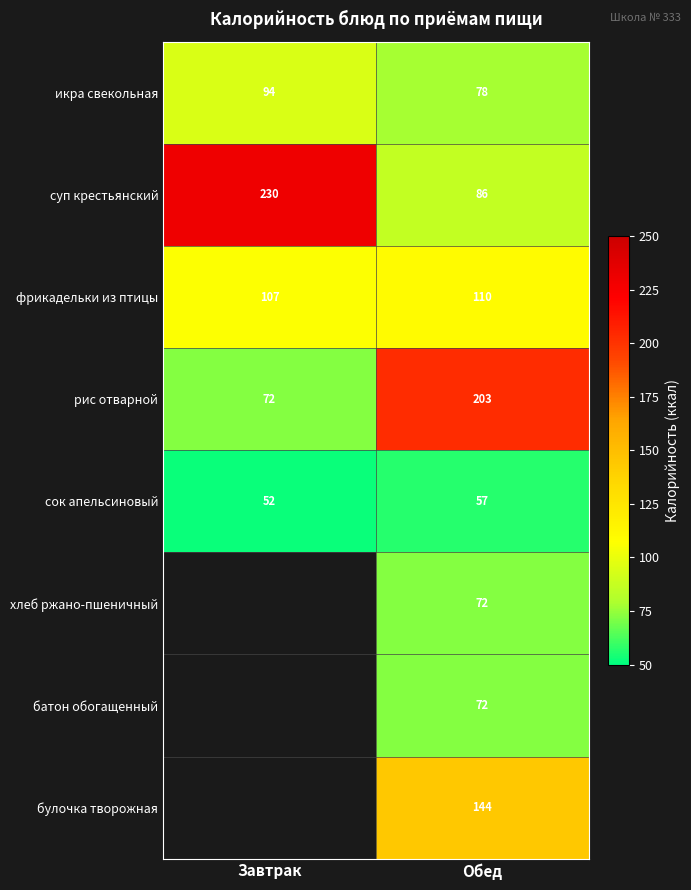

What is the greatest value displayed?

230.0